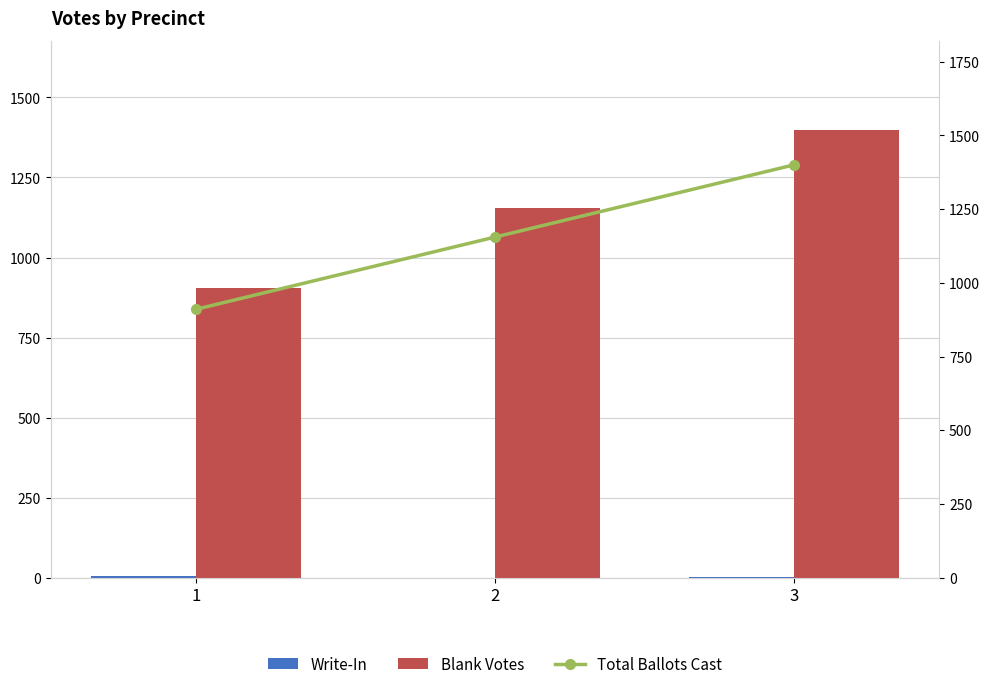

What is the value of the Write-In bar at the 1st from the left?

6